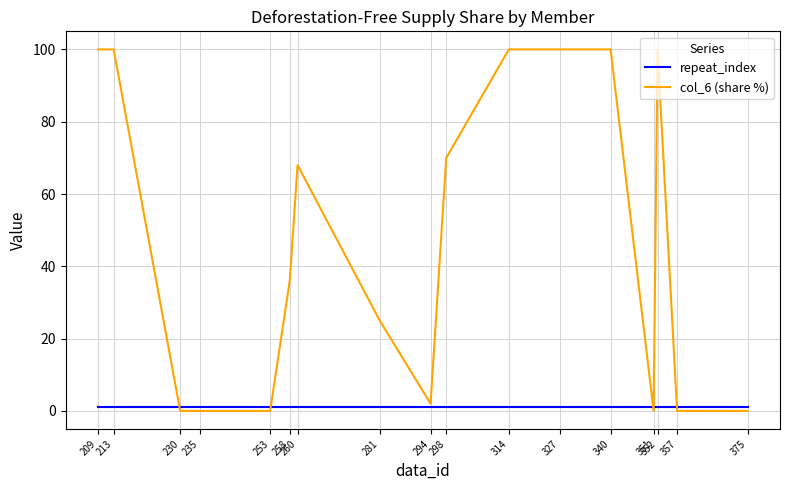

List the series in order of their peak value, highest first.

col_6 (share %), repeat_index